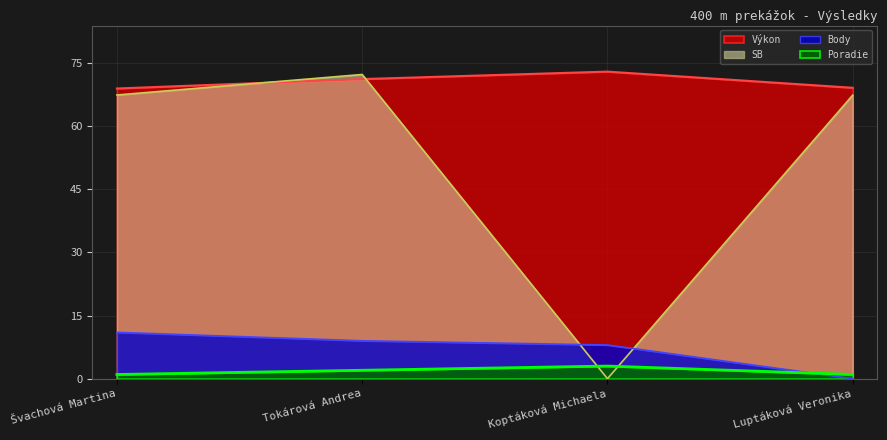

Is it true that Výkon equals 113.7 at Koptáková Michaela?

False